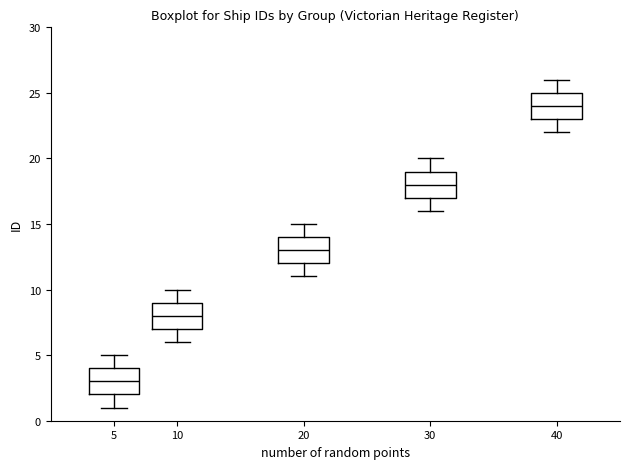

Reading left to right, transcribe this box plot: for each box, give where its median line is, the range the box spans, and where its two whiskers end, as read against the y-axis. The values are not printed on the chart, so give them approximately, as read against the axis.

5: median 3, box 2 to 4, whiskers 1 to 5
10: median 8, box 7 to 9, whiskers 6 to 10
20: median 13, box 12 to 14, whiskers 11 to 15
30: median 18, box 17 to 19, whiskers 16 to 20
40: median 24, box 23 to 25, whiskers 22 to 26